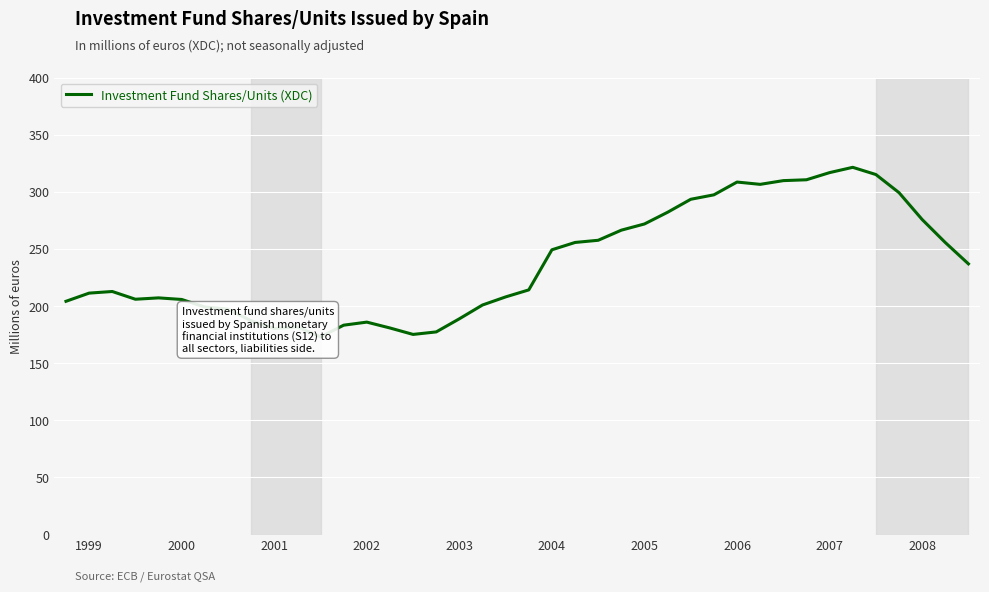

What is the difference between the maximum and minimum values?

148.4